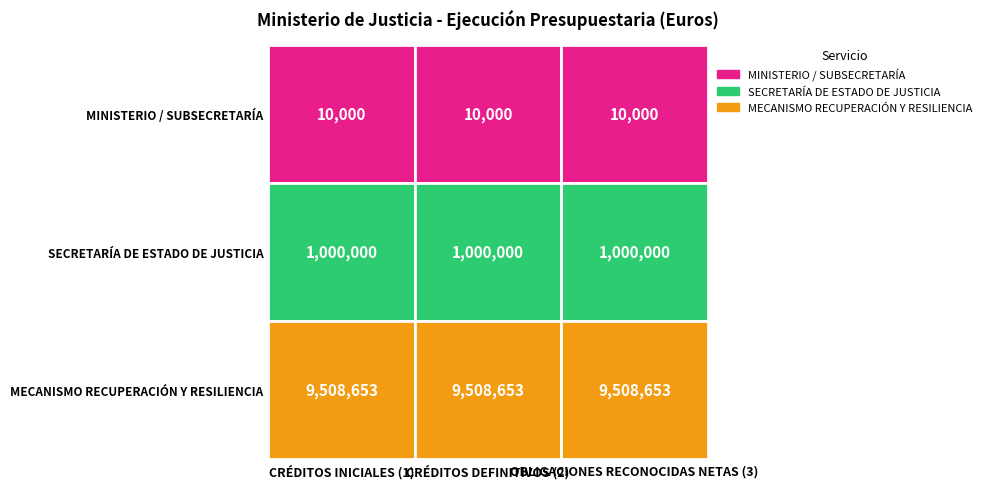

What value does the MECANISMO DE RECUPERACIÓN Y RESILIENCIA series have at OBLIGACIONES RECONOCIDAS NETAS (3)?

9508653